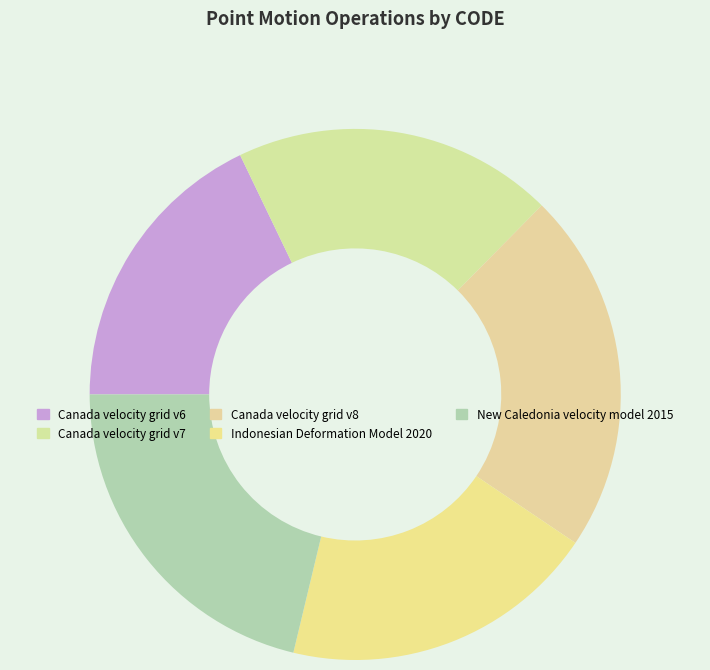

Do New Caledonia velocity model 2015 and Canada velocity grid v6 together represent more than half of the pie?

No